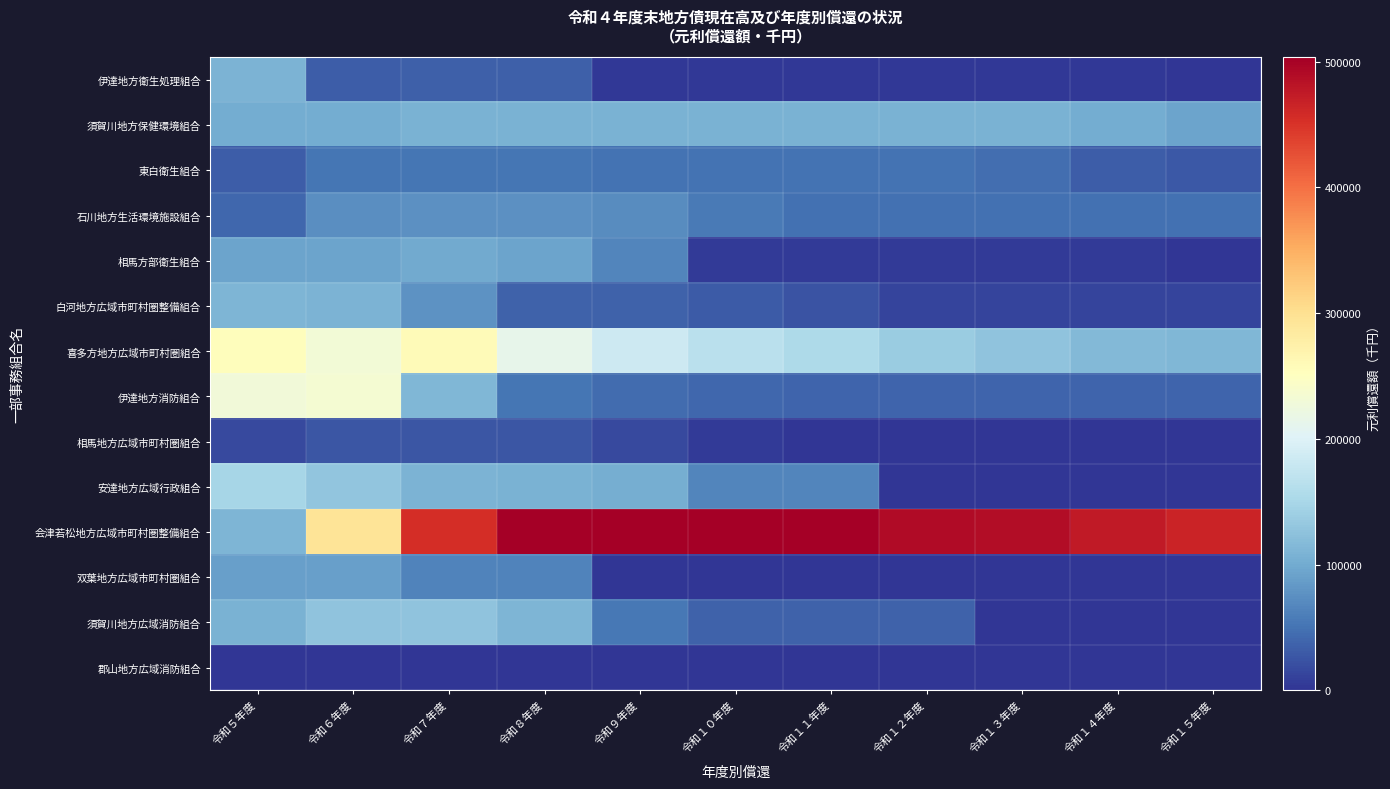

Reading left to right, what are all the values shown in this chart?

伊達地方衛生処理組合: 令和５年度=108532	令和６年度=31849	令和７年度=34194	令和８年度=34194	令和９年度=2383	令和１０年度=2383	令和１１年度=2383	令和１２年度=2383	令和１３年度=2383	令和１４年度=2383	令和１５年度=0
須賀川地方保健環境組合: 令和５年度=100887	令和６年度=102202	令和７年度=107010	令和８年度=106950	令和９年度=106893	令和１０年度=106830	令和１１年度=106599	令和１２年度=106576	令和１３年度=106552	令和１４年度=101248	令和１５年度=93519
東白衛生組合: 令和５年度=32295	令和６年度=51885	令和７年度=51885	令和８年度=51884	令和９年度=51085	令和１０年度=51085	令和１１年度=51085	令和１２年度=49216	令和１３年度=46139	令和１４年度=31491	令和１５年度=29130
石川地方生活環境施設組合: 令和５年度=39983	令和６年度=74259	令和７年度=76040	令和８年度=75768	令和９年度=71810	令和１０年度=56410	令和１１年度=47946	令和１２年度=47848	令和１３年度=47753	令和１４年度=47652	令和１５年度=47555
相馬方部衛生組合: 令和５年度=93599	令和６年度=93611	令和７年度=98980	令和８年度=92612	令和９年度=65184	令和１０年度=5543	令和１１年度=5543	令和１２年度=5544	令和１３年度=5543	令和１４年度=5544	令和１５年度=0
白河地方広域市町村圏整備組合: 令和５年度=111575	令和６年度=109228	令和７年度=77971	令和８年度=36459	令和９年度=36378	令和１０年度=29879	令和１１年度=24754	令和１２年度=12878	令和１３年度=12806	令和１４年度=12732	令和１５年度=12659
喜多方地方広域市町村圏組合: 令和５年度=254776	令和６年度=231497	令和７年度=258651	令和８年度=213644	令和９年度=183105	令和１０年度=166441	令和１１年度=153736	令和１２年度=137481	令和１３年度=126113	令和１４年度=114256	令和１５年度=112881
伊達地方消防組合: 令和５年度=229798	令和６年度=235333	令和７年度=113030	令和８年度=52238	令和９年度=44776	令和１０年度=40365	令和１１年度=37993	令和１２年度=37920	令和１３年度=37848	令和１４年度=37775	令和１５年度=37703
相馬地方広域市町村圏組合: 令和５年度=17468	令和６年度=27430	令和７年度=27404	令和８年度=27378	令和９年度=17023	令和１０年度=4972	令和１１年度=0	令和１２年度=0	令和１３年度=0	令和１４年度=0	令和１５年度=0
安達地方広域行政組合: 令和５年度=147539	令和６年度=128048	令和７年度=109389	令和８年度=107187	令和９年度=102811	令和１０年度=65020	令和１１年度=65020	令和１２年度=0	令和１３年度=0	令和１４年度=0	令和１５年度=0
会津若松地方広域市町村圏整備組合: 令和５年度=110319	令和６年度=293664	令和７年度=456088	令和８年度=503469	令和９年度=503469	令和１０年度=503469	令和１１年度=503469	令和１２年度=490154	令和１３年度=489131	令和１４年度=475021	令和１５年度=466092
双葉地方広域市町村圏組合: 令和５年度=90394	令和６年度=90394	令和７年度=63863	令和８年度=63863	令和９年度=0	令和１０年度=0	令和１１年度=0	令和１２年度=0	令和１３年度=0	令和１４年度=0	令和１５年度=0
須賀川地方広域消防組合: 令和５年度=106960	令和６年度=125960	令和７年度=125906	令和８年度=110530	令和９年度=54787	令和１０年度=35711	令和１１年度=35766	令和１２年度=36086	令和１３年度=0	令和１４年度=0	令和１５年度=0
郡山地方広域消防組合: 令和５年度=0	令和６年度=0	令和７年度=0	令和８年度=0	令和９年度=0	令和１０年度=0	令和１１年度=0	令和１２年度=0	令和１３年度=0	令和１４年度=0	令和１５年度=0